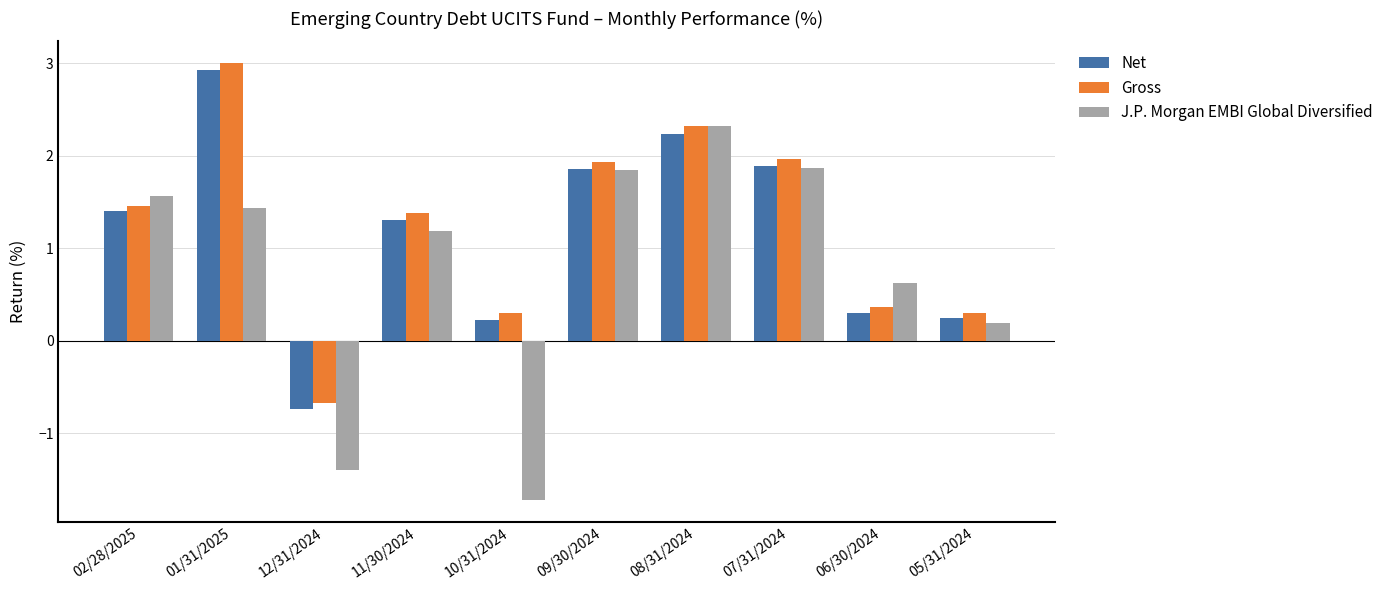

At which label does Gross first exceed 1?

02/28/2025